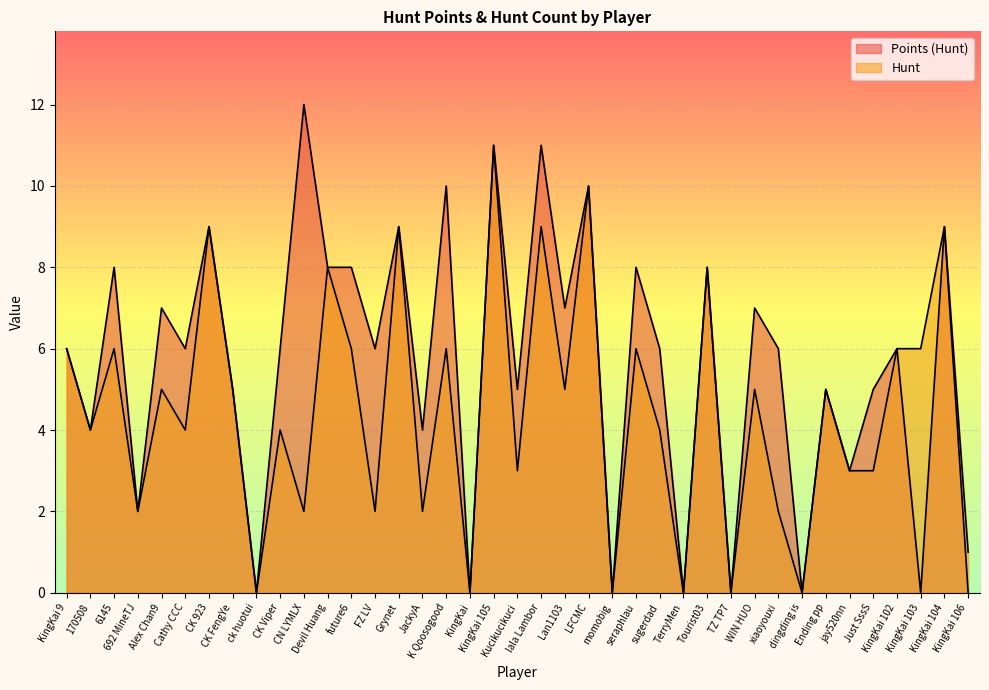

True or false: Hunt and Points (Hunt) cross at least once.

False